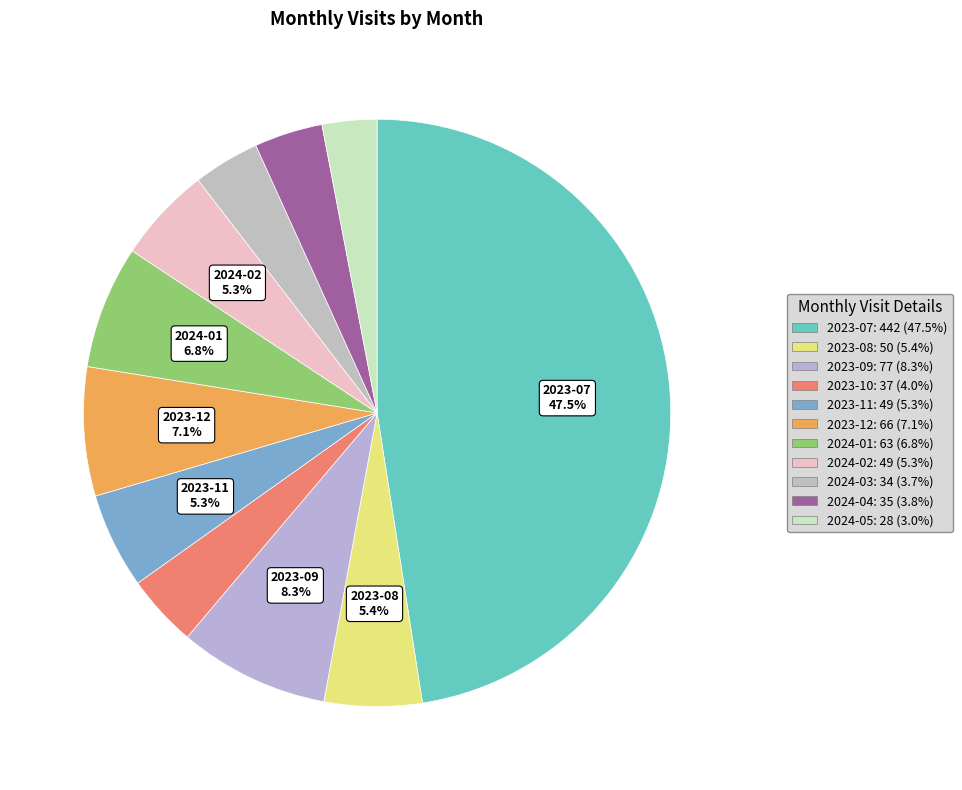

The 2023-11 slice represents 5% of the pie. True or false?

True